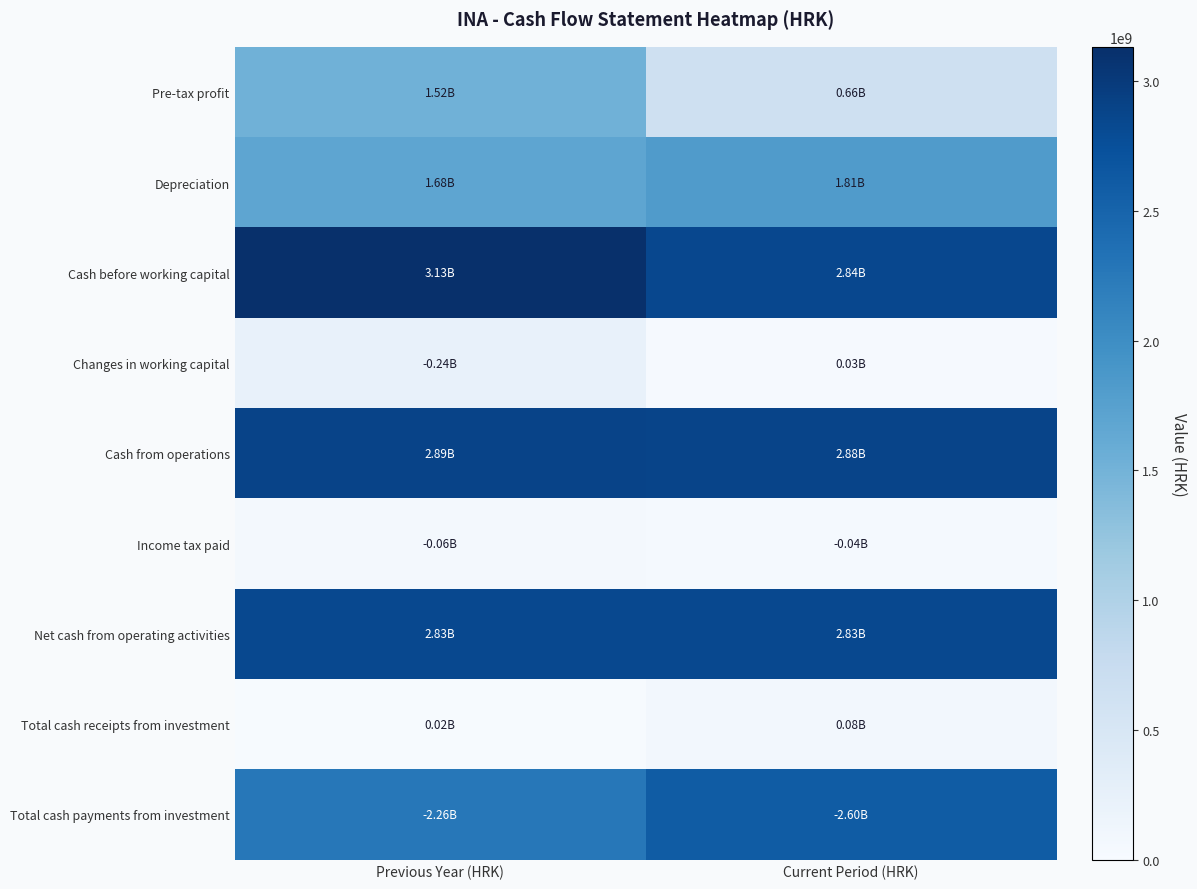

At which category is the sum across all series the highest?

Previous Year (HRK)